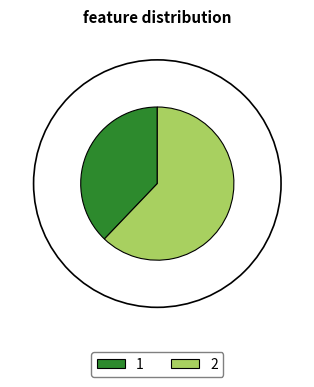

Is the sum of 2 and 1 greater than half?

Yes